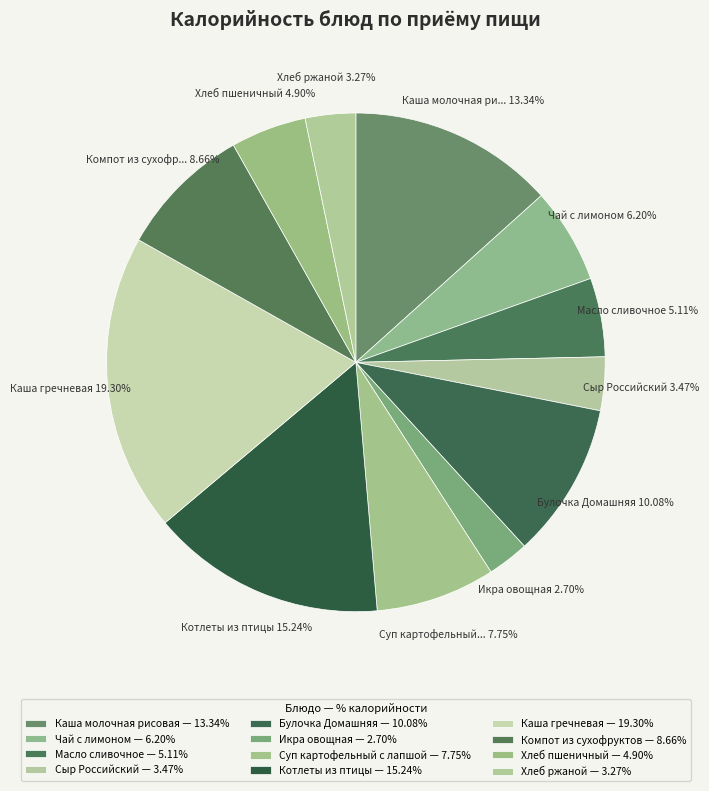

Count the number of slices in the pie.

12